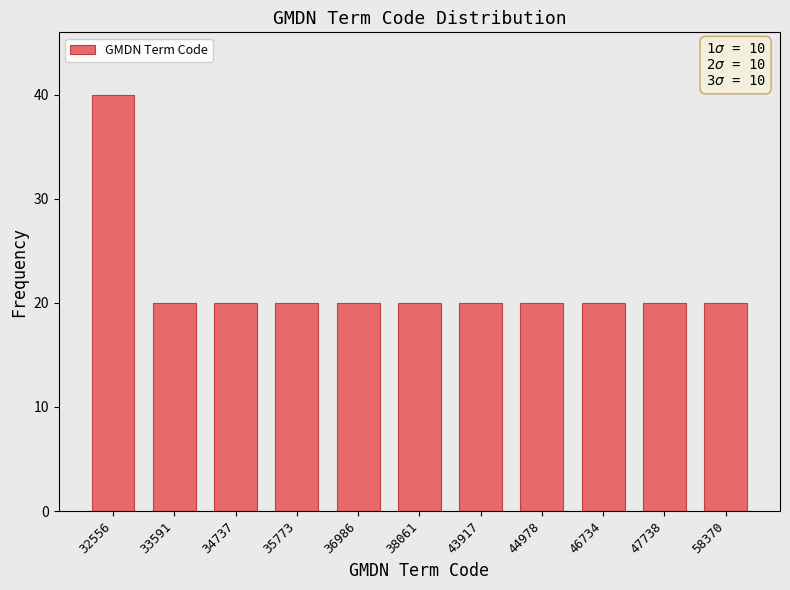

Reading right to left, what are all the values shown in this chart?

58370=20	47738=20	46734=20	44978=20	43917=20	38061=20	36986=20	35773=20	34737=20	33591=20	32556=40